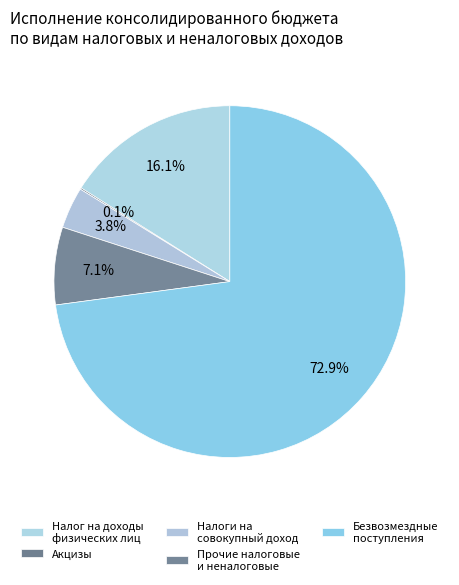

How many slices are in this pie chart?

5